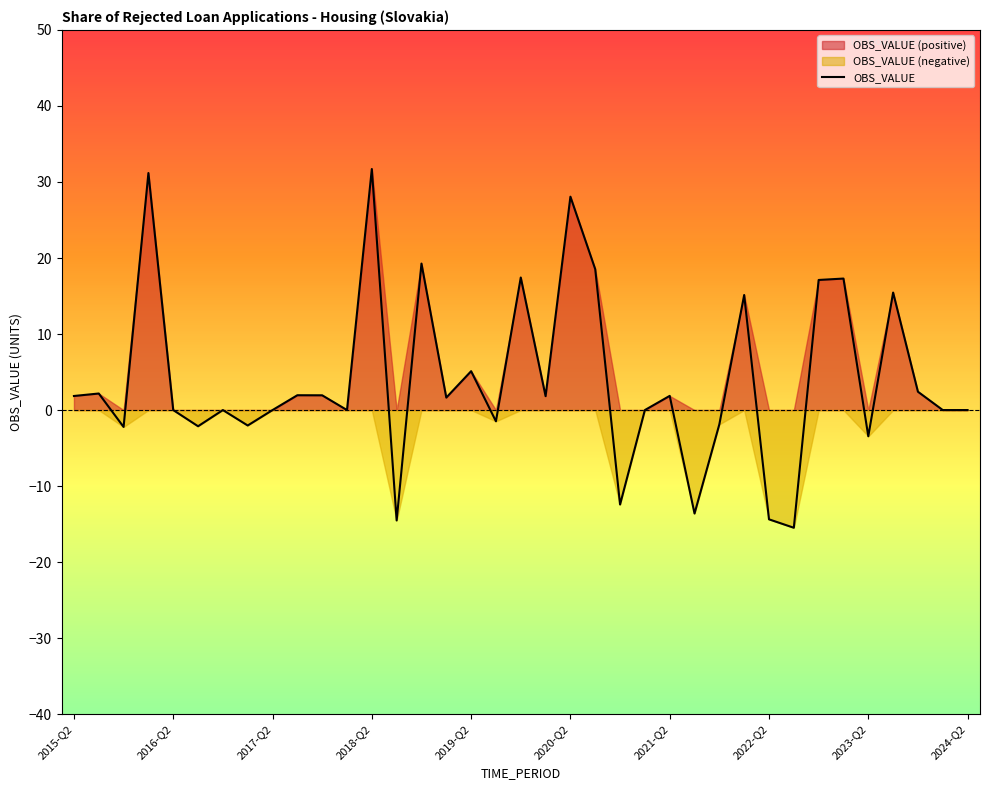

What is the lowest value of the OBS_VALUE series?

-15.5